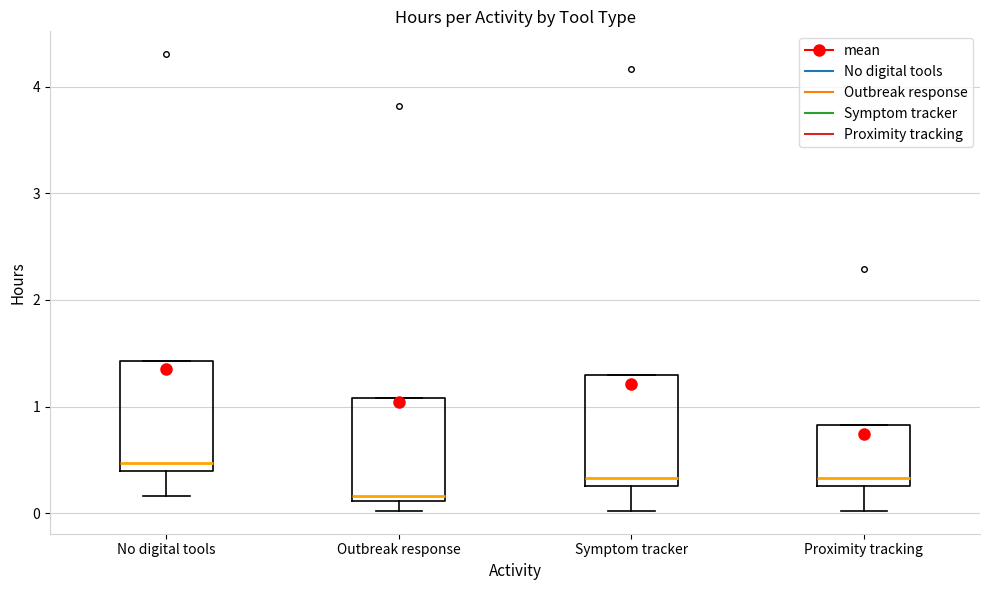

Reading left to right, transcribe this box plot: for each box, give where its median line is, the range the box spans, and where its two whiskers end, as read against the y-axis. The values are not printed on the chart, so give them approximately, as read against the axis.

No digital tools: median 0.5, box 0.4 to 1.4, whiskers 0.2 to 1.4
Outbreak response: median 0.2, box 0.1 to 1.1, whiskers 0.0 to 1.1
Symptom tracker: median 0.3 (just above the box's lower edge), box 0.3 to 1.3, whiskers 0.0 to 1.3
Proximity tracking: median 0.3 (just above the box's lower edge), box 0.3 to 0.8, whiskers 0.0 to 0.8